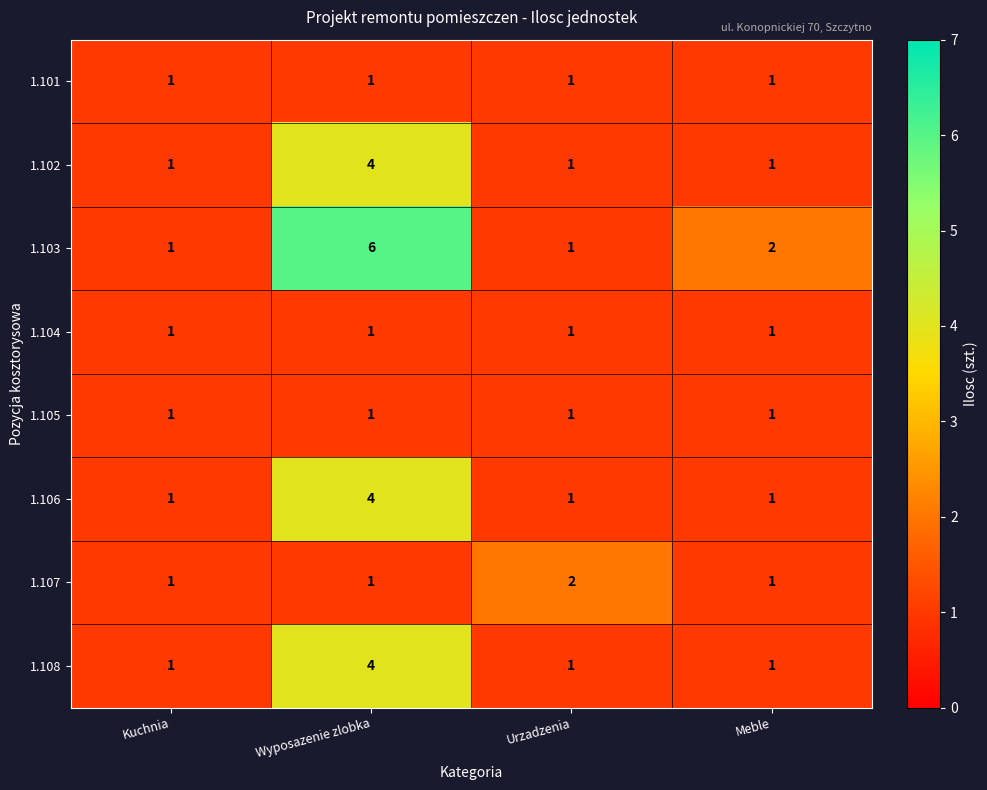

Which category has the highest value across all series?

Wyposazenie zlobka